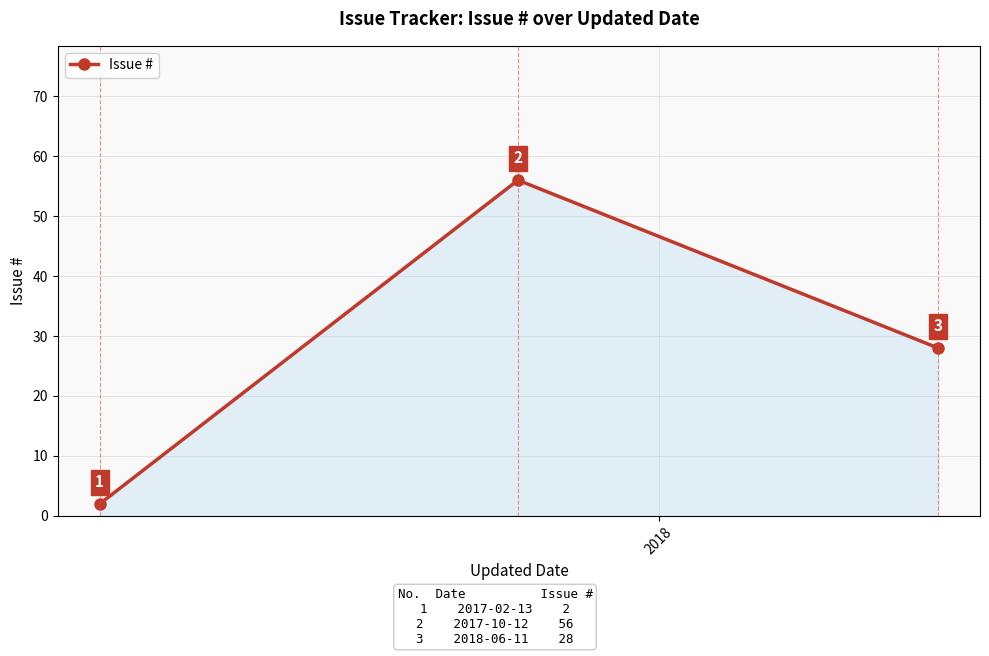

How many values are between 2 and 56?

3